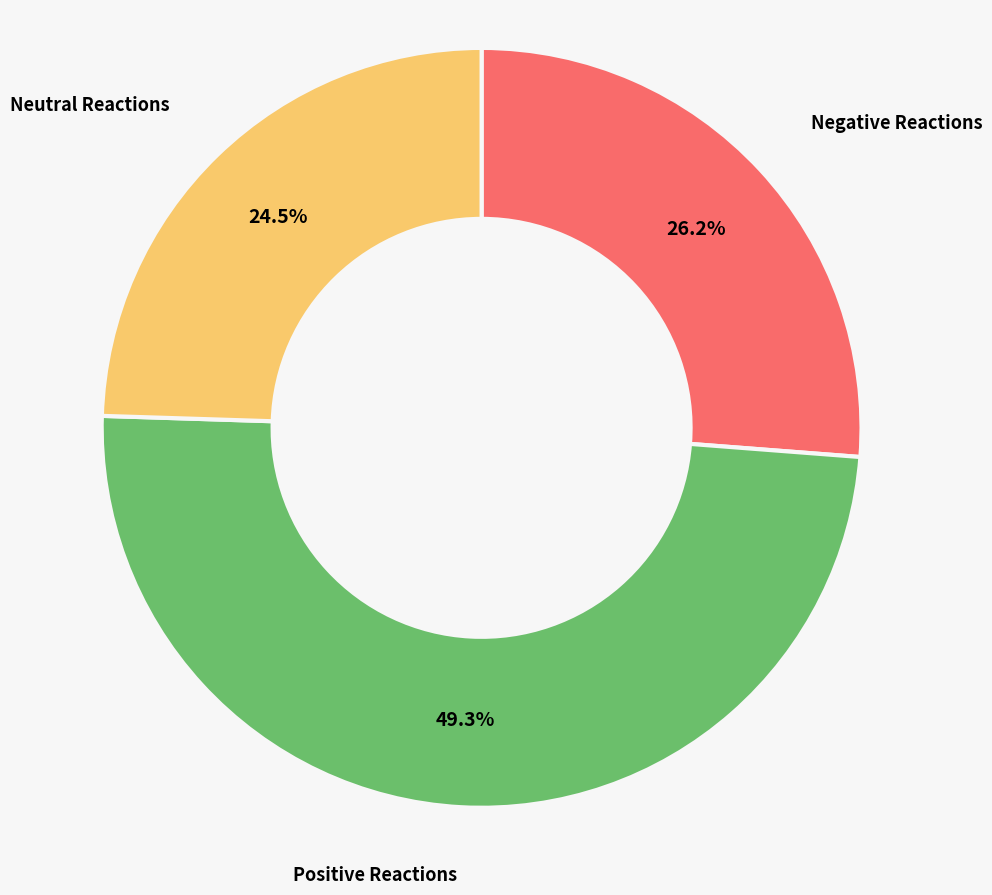

What is the smallest slice in the pie chart?

Neutral Reactions